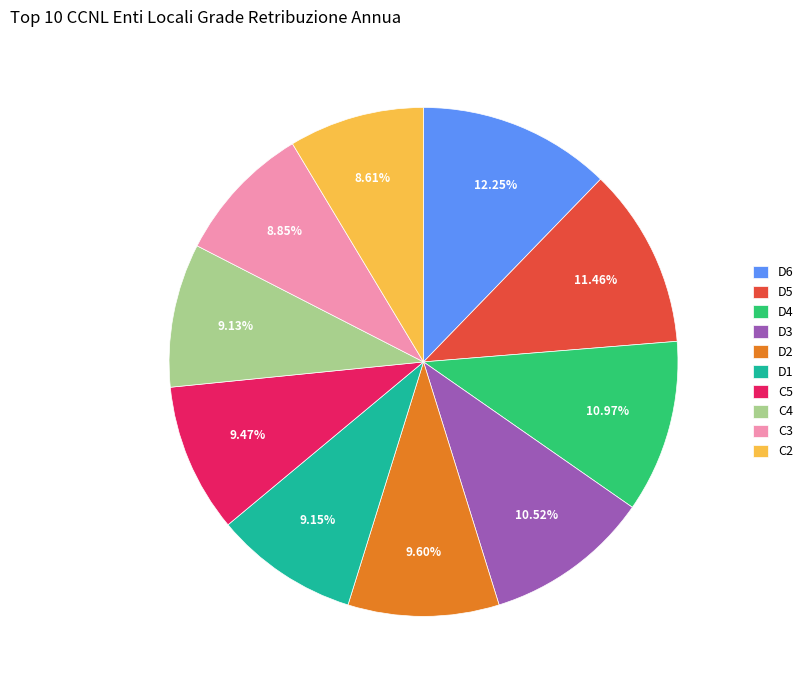

How much of the chart is everything except C5?

90.5%